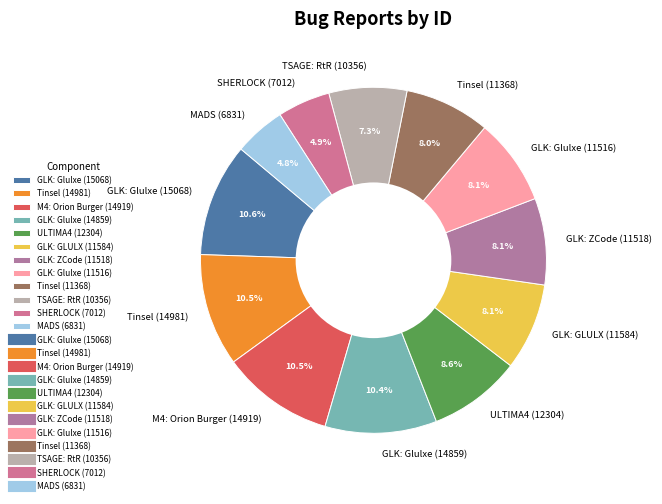

Combined, do GLK: Glulxe (15068) and MADS (6831) account for over 50%?

No